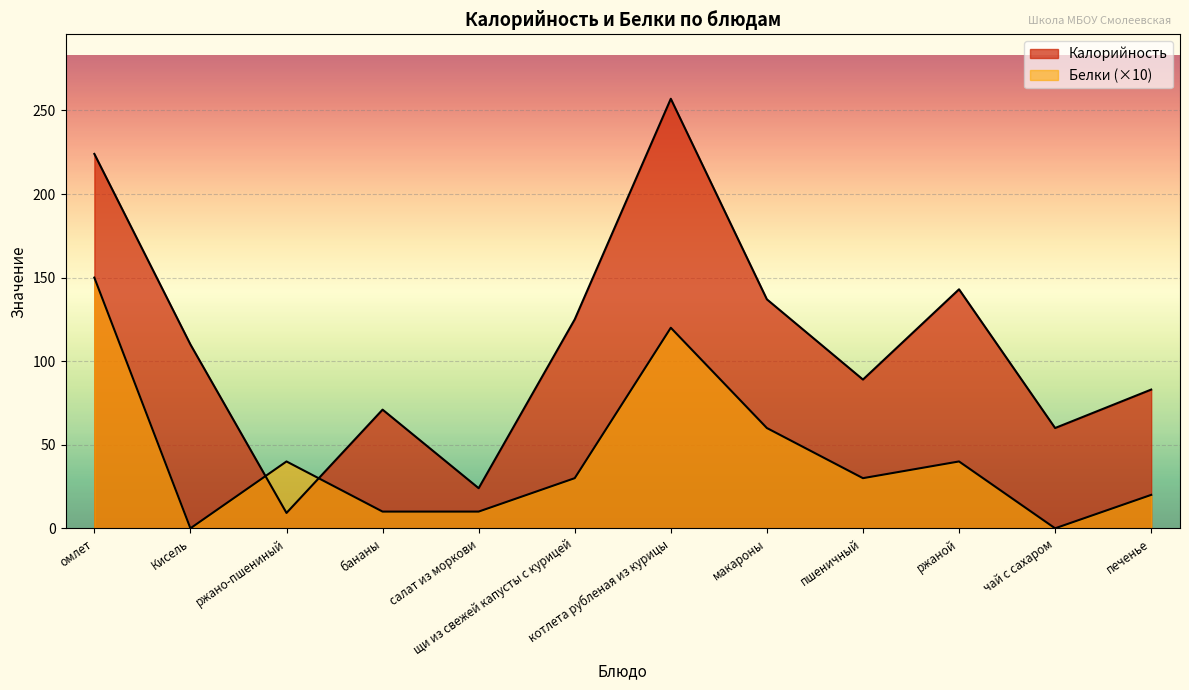

The Калорийность series shows 110.0 at Кисель. True or false?

True